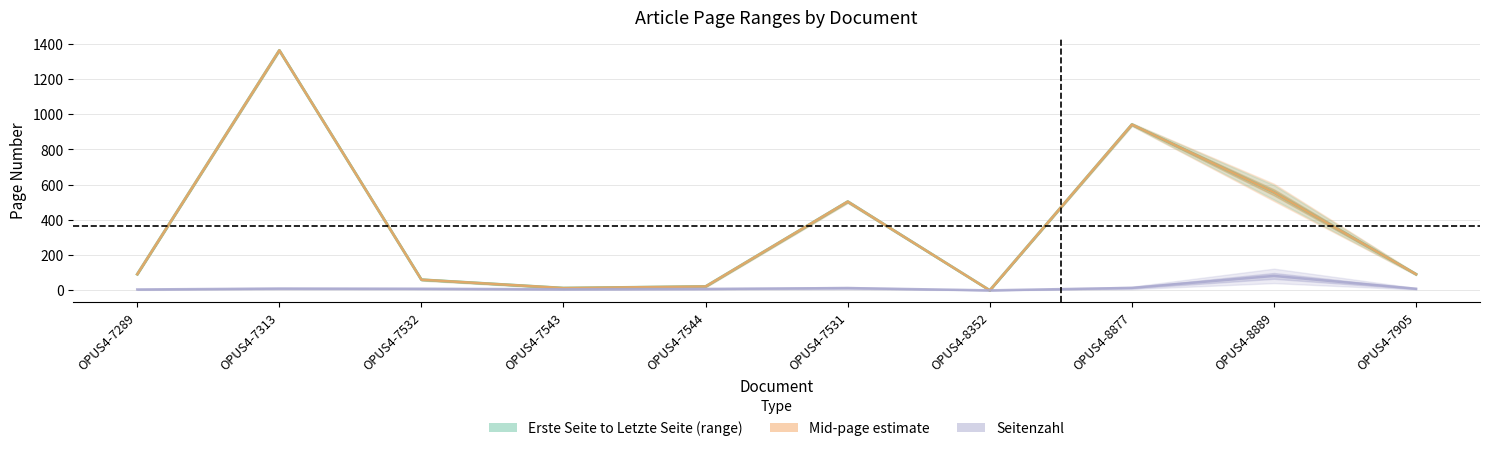

Rank the categories by Seitenzahl value from highest to lowest.

OPUS4-8889, OPUS4-8877, OPUS4-7531, OPUS4-7313, OPUS4-7532, OPUS4-7905, OPUS4-7544, OPUS4-7543, OPUS4-7289, OPUS4-8352